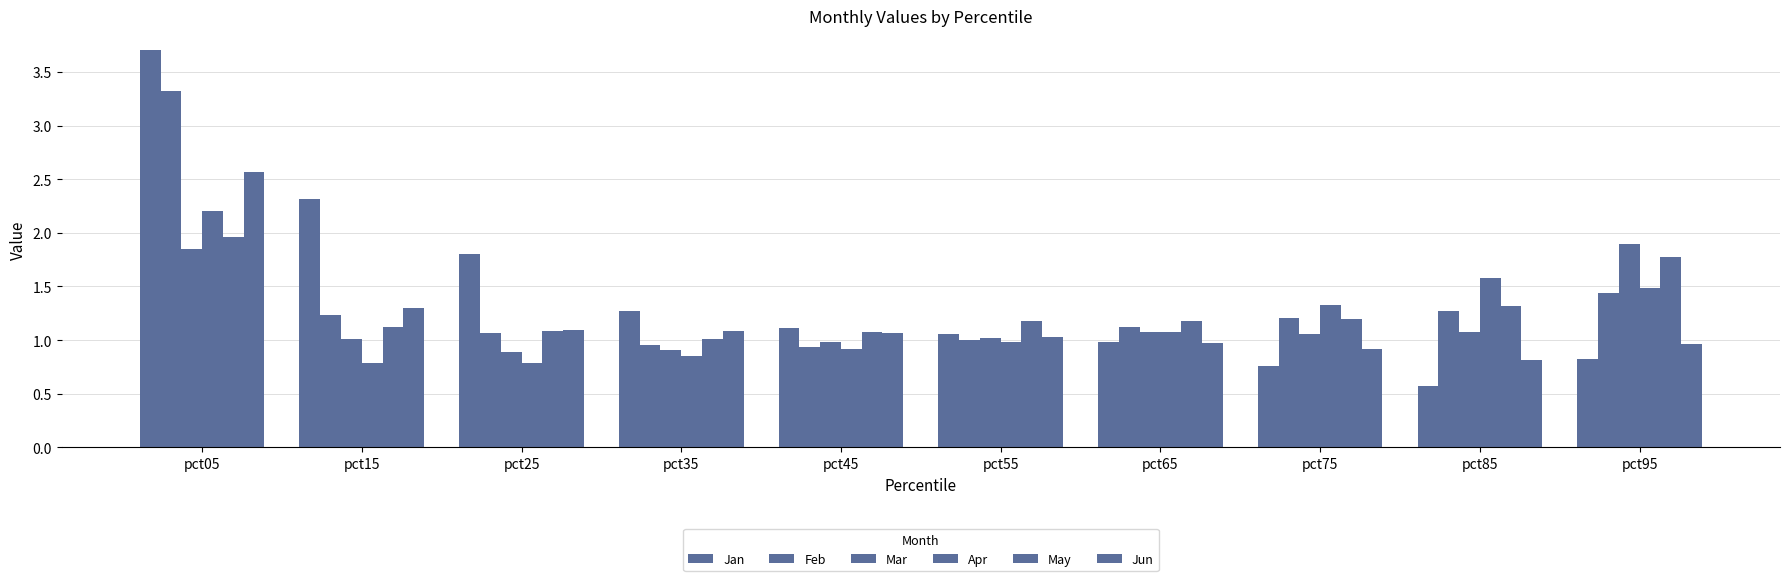

Does the chart contain any negative values?

No